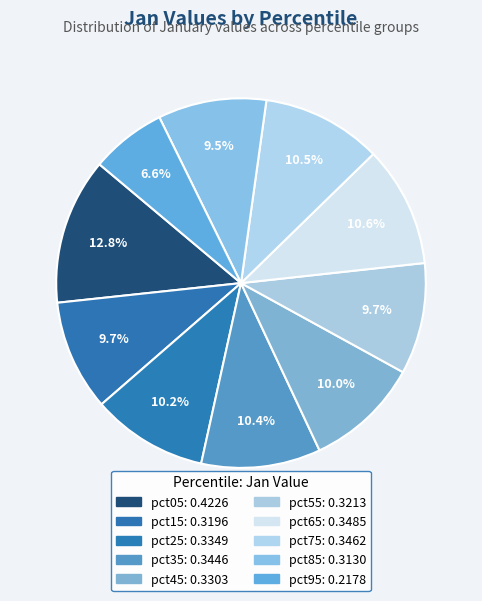

How many segments does this pie chart have?

10